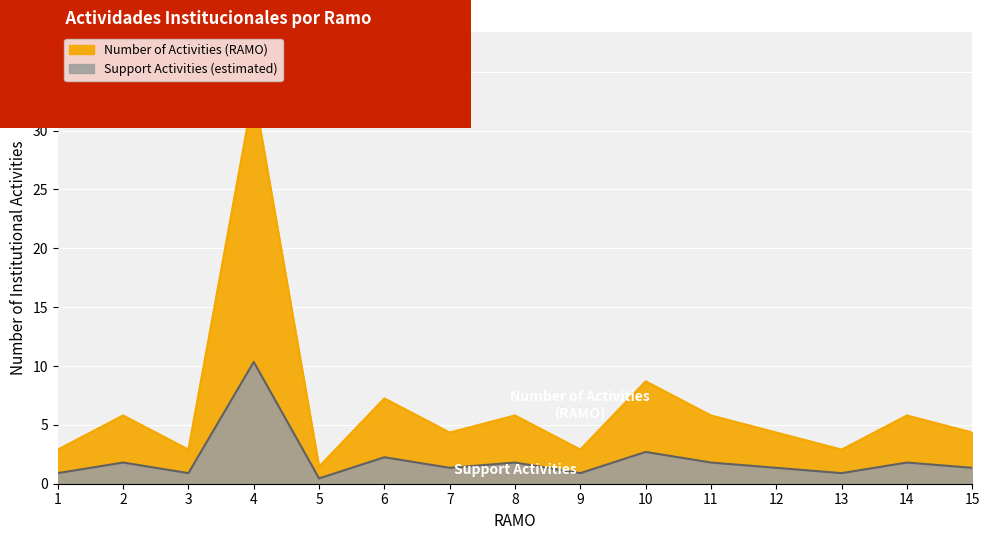

What is the difference between the second highest and minimum values?

7.2